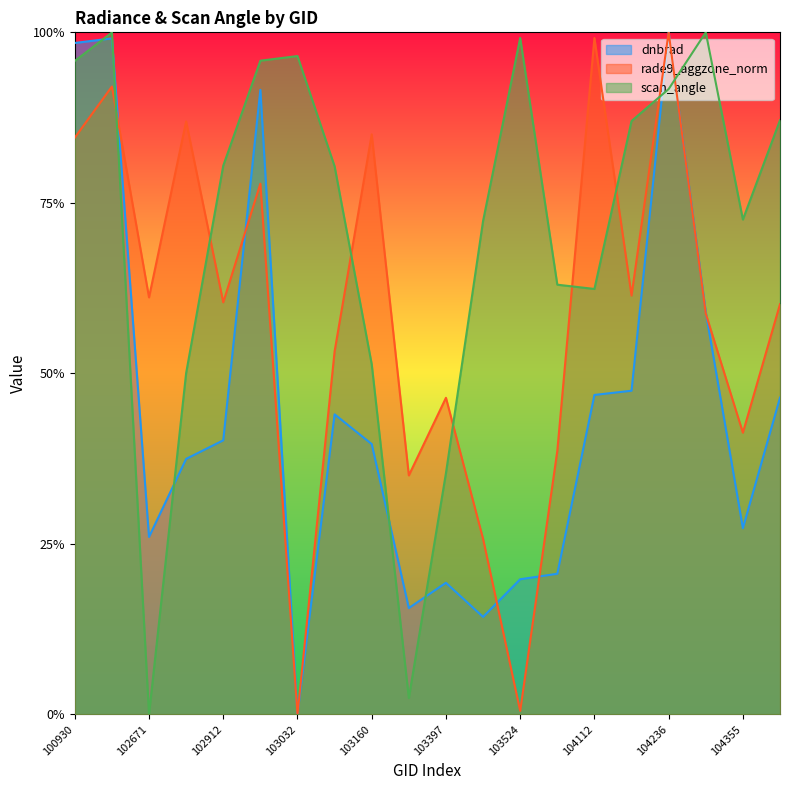

Count the number of categories in the chart.

20